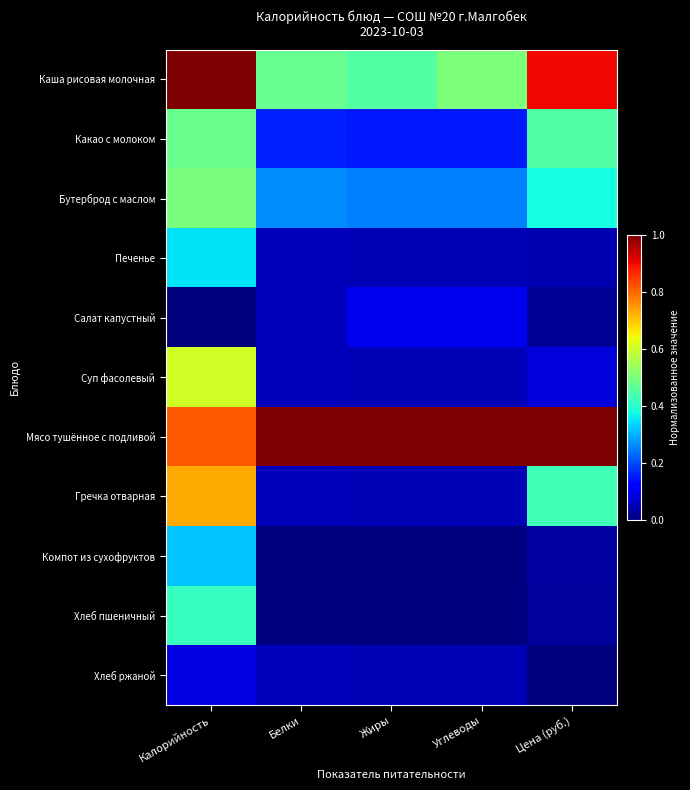

Count the number of data series in this chart.

11